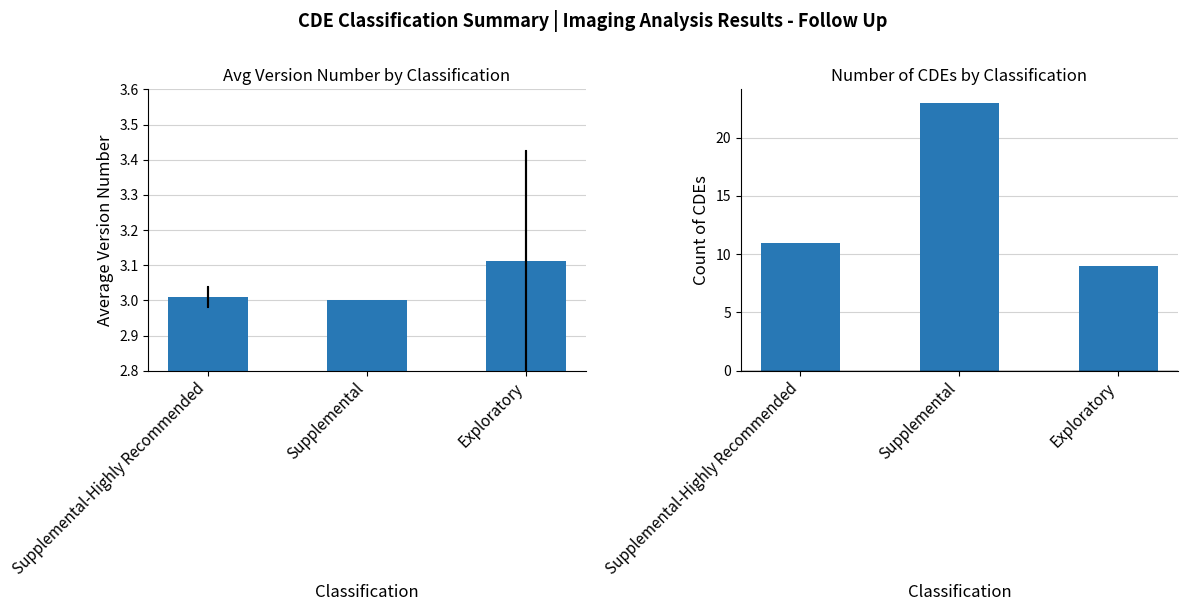

At which label is Avg Version Number closest to 3?

Supplemental